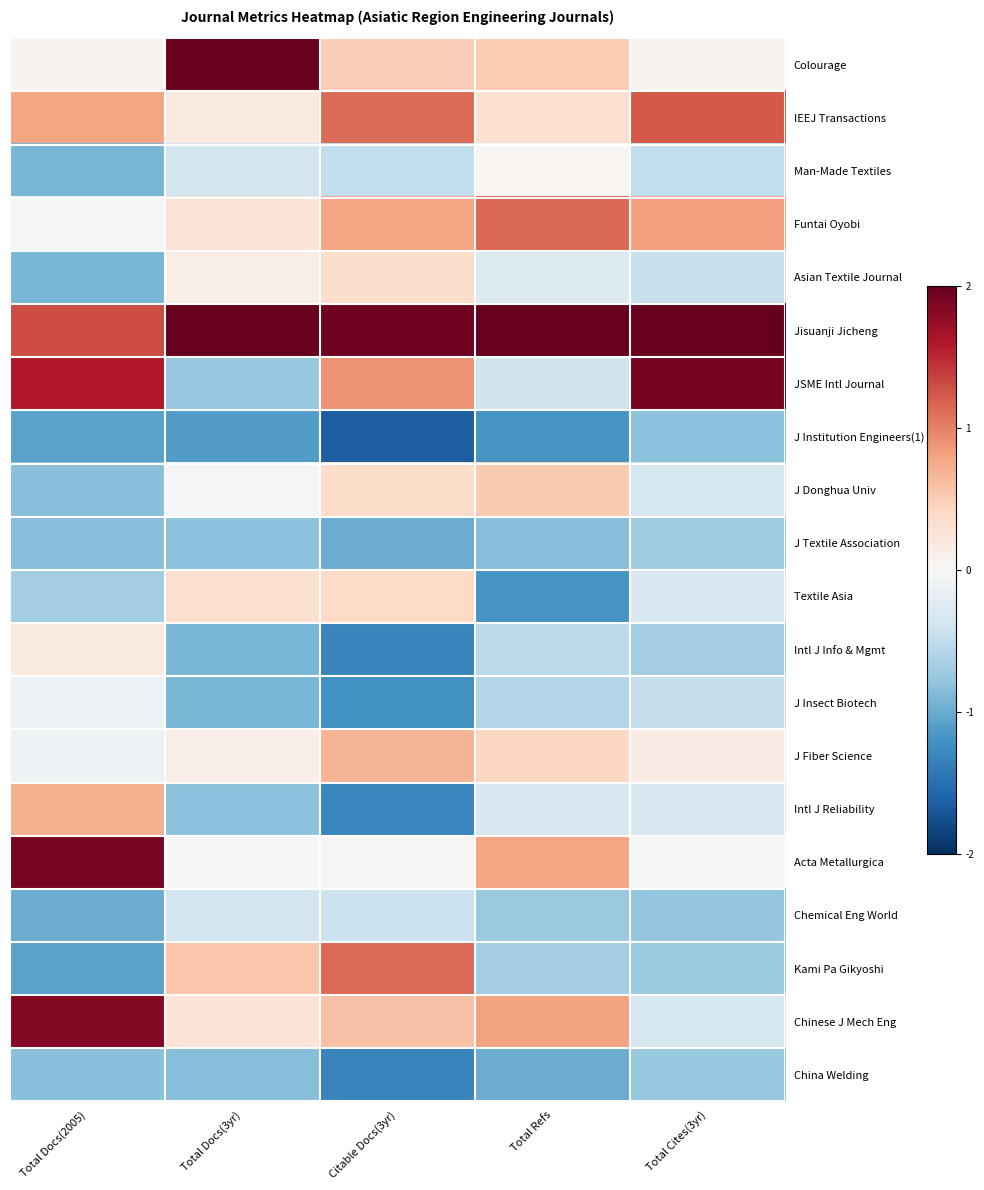

What is the maximum value shown in the chart?

2.0